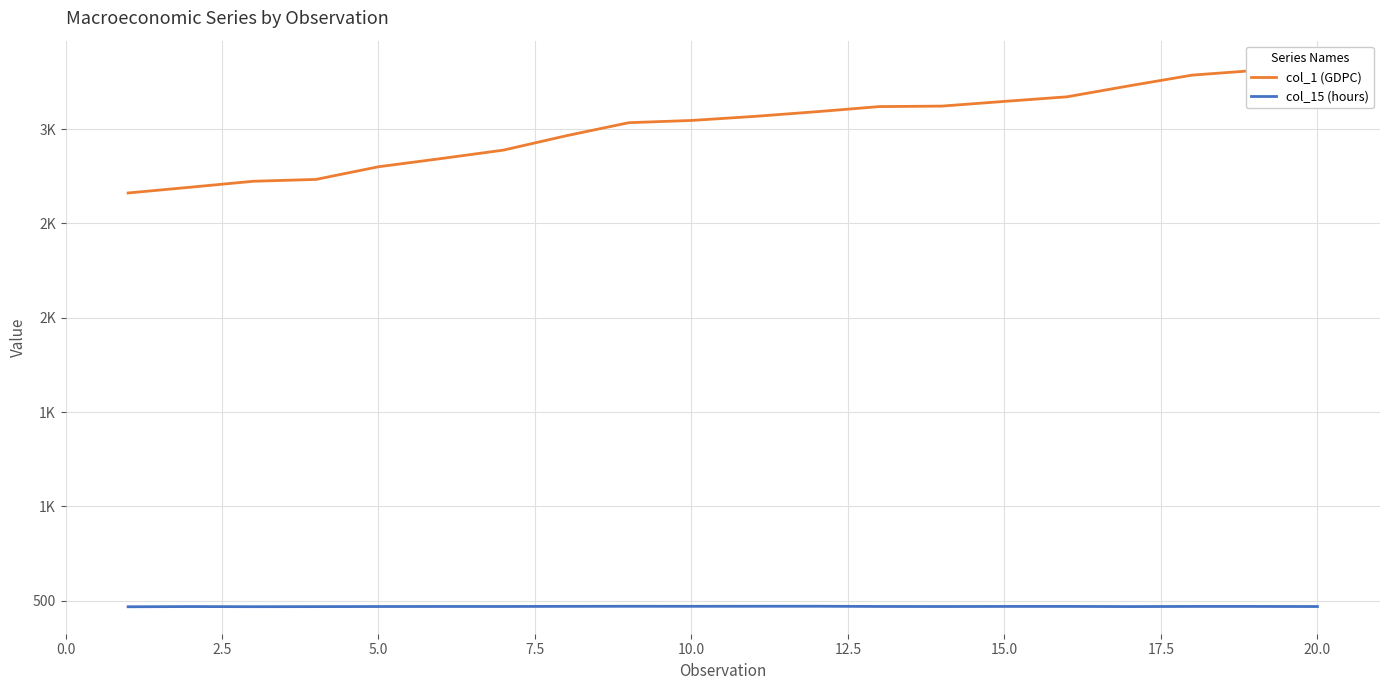

Rank the series at 12.5 from highest to lowest value.

col_1 (GDPC), col_15 (hours)